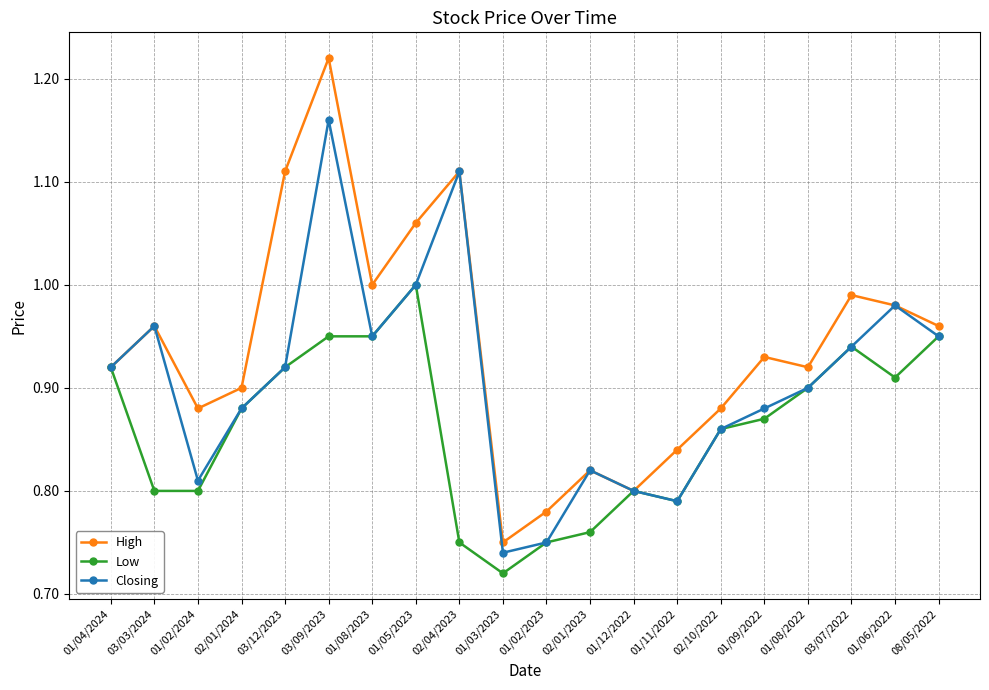

How many lines are shown in the chart?

3